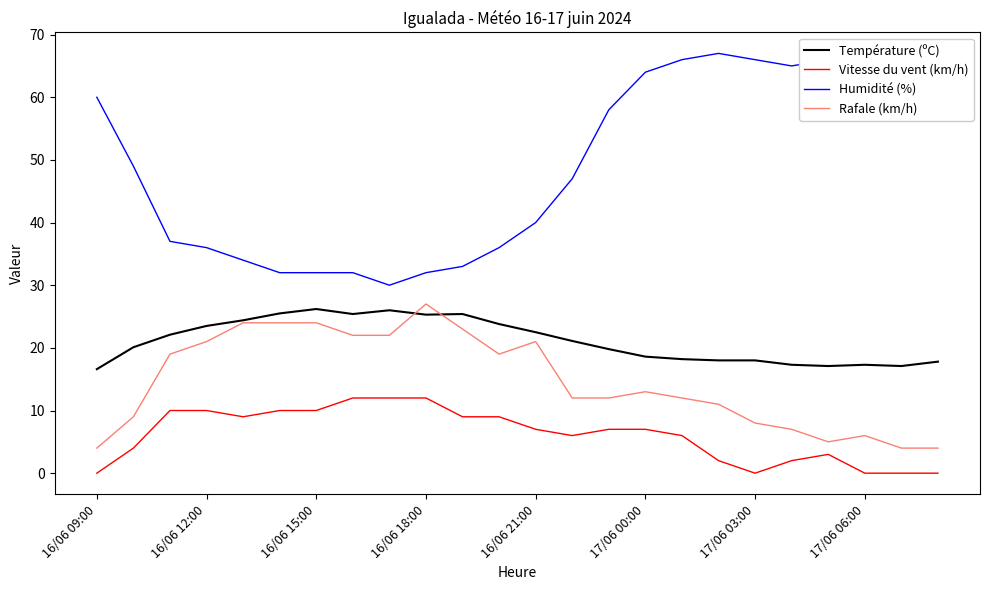

What is the highest value of the Température (ºC) series?

26.2